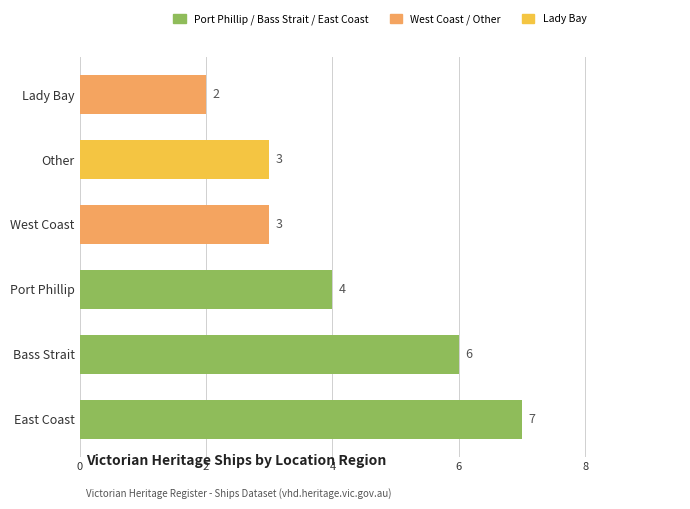

Does the chart contain any negative values?

No